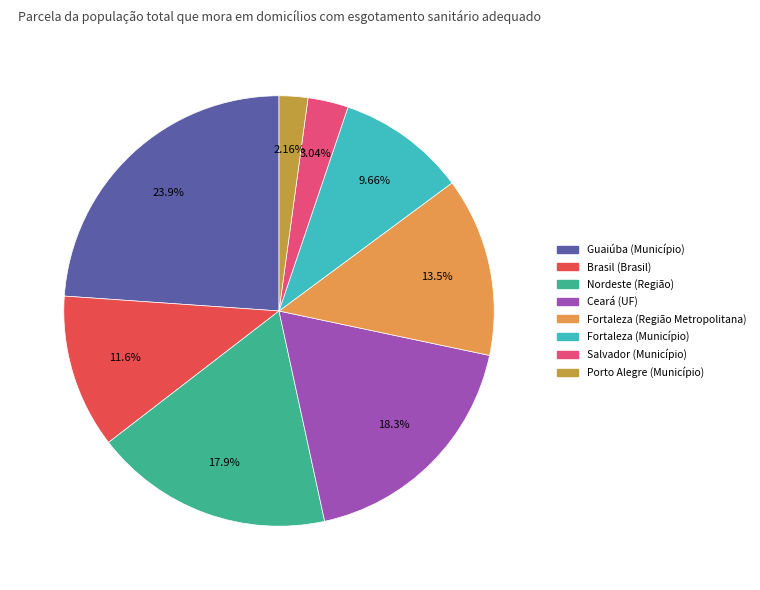

How many segments does this pie chart have?

8